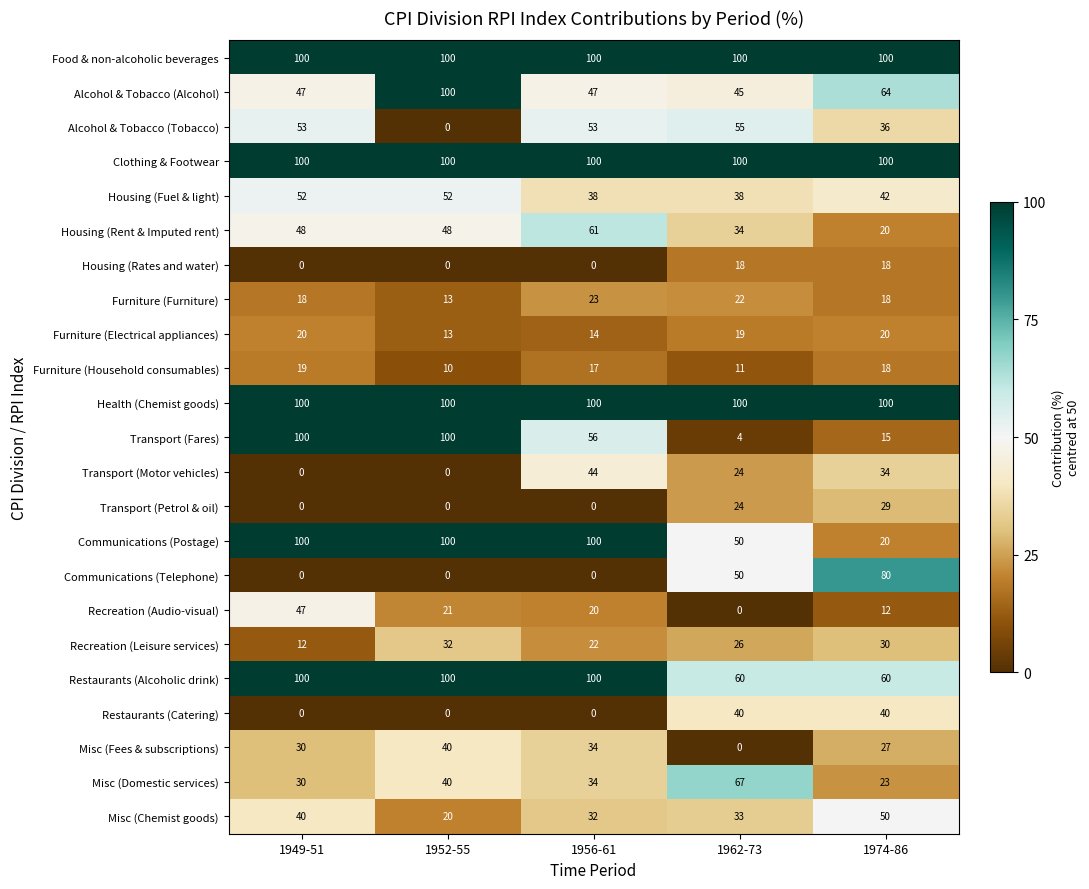

At which category is the sum across all series the highest?

1949-51